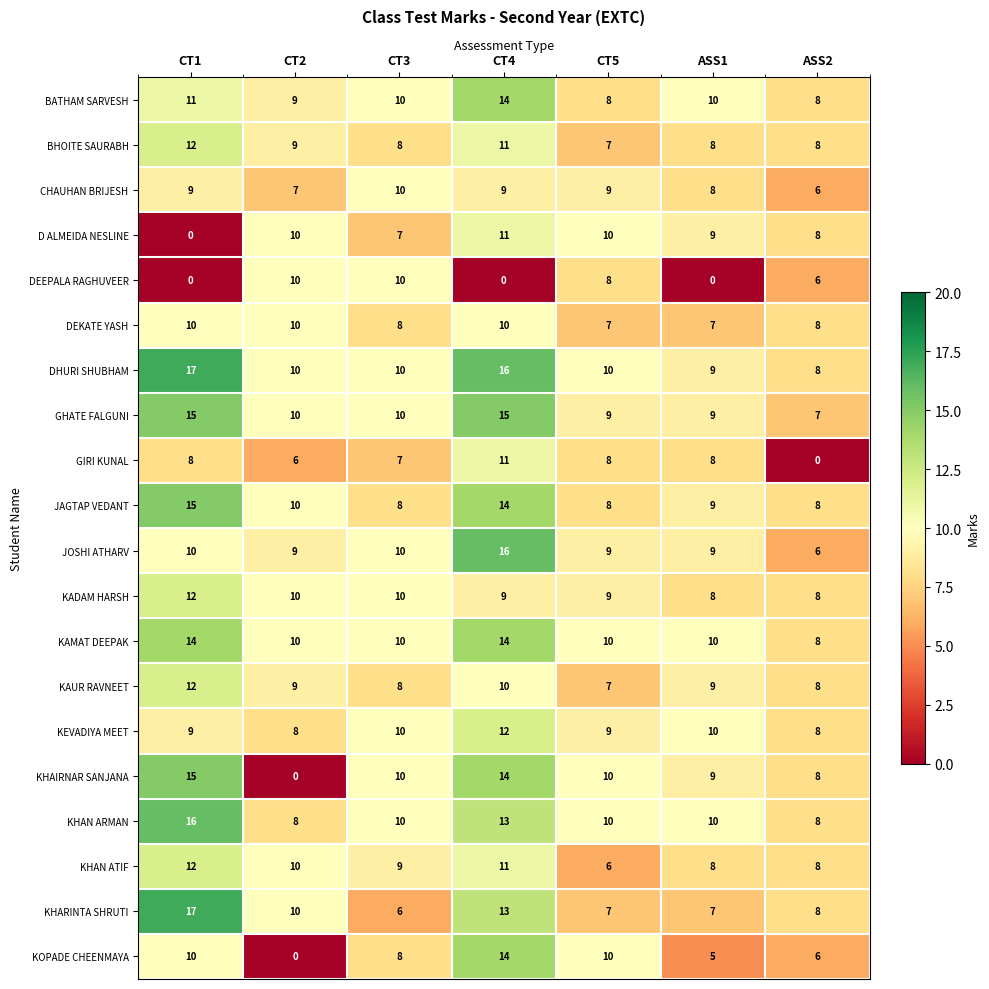

What is the difference between the maximum and minimum values in the D ALMEIDA NESLINE series?

11